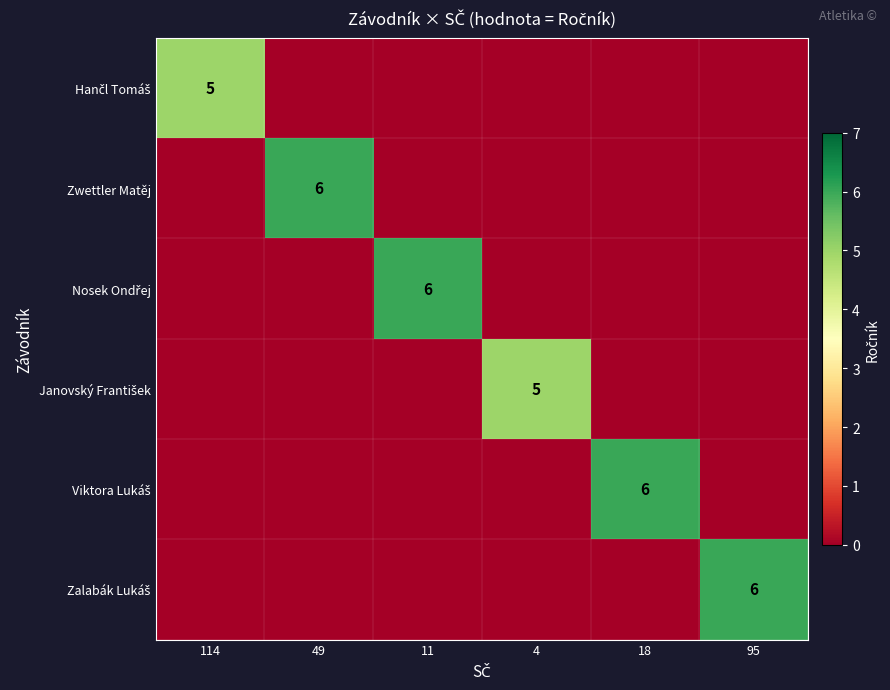

At how many categories does at least one series exceed 2?

6